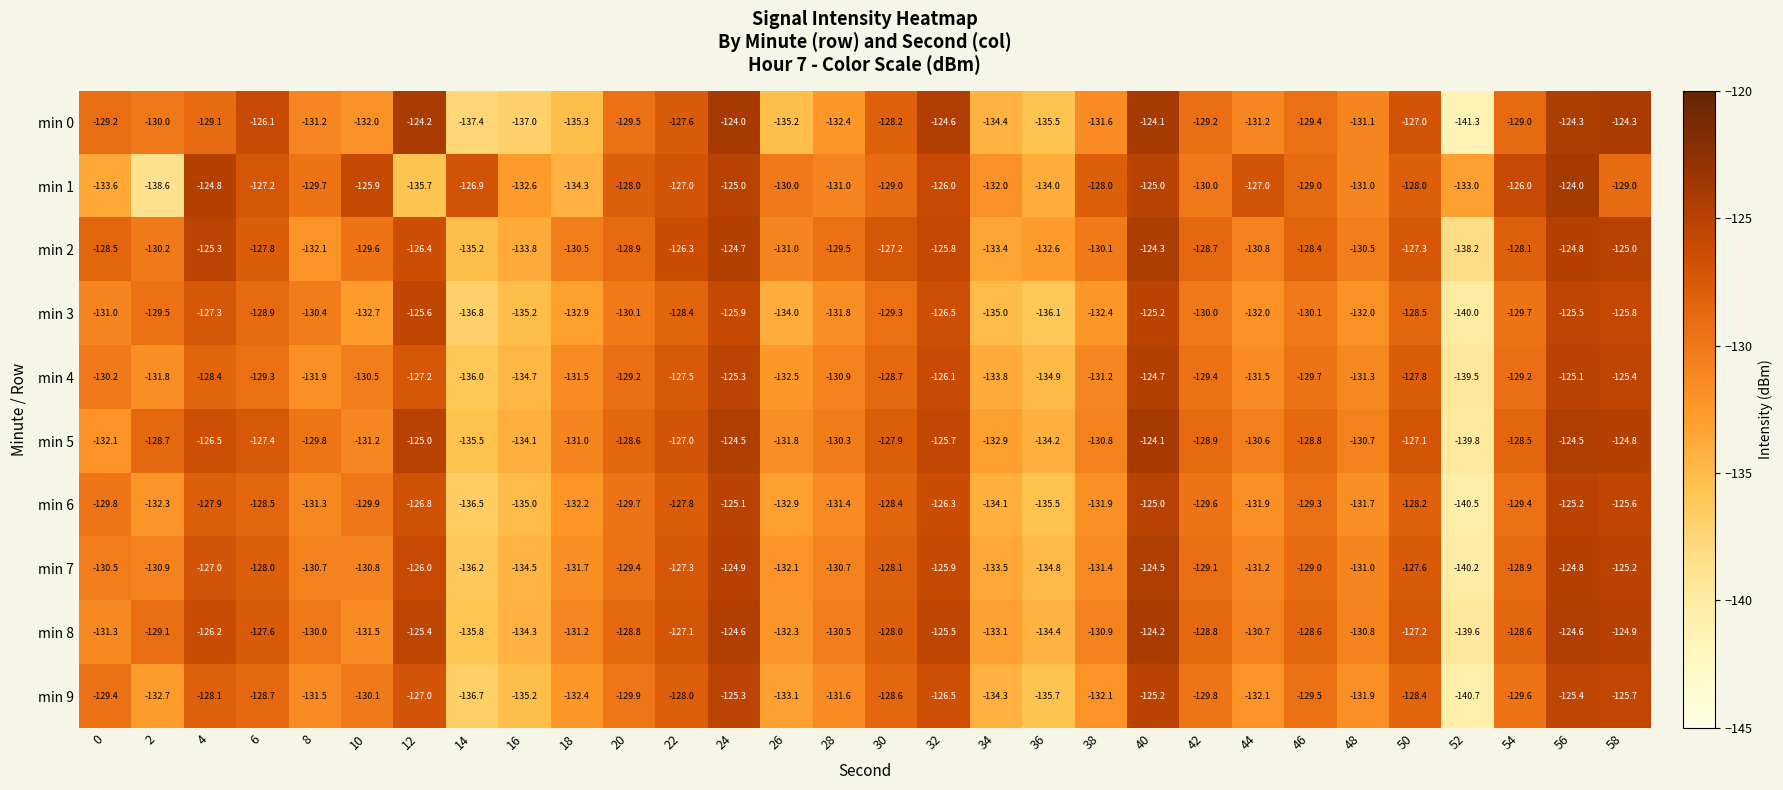

What is the difference between the maximum and minimum values in the min 1 series?

14.6